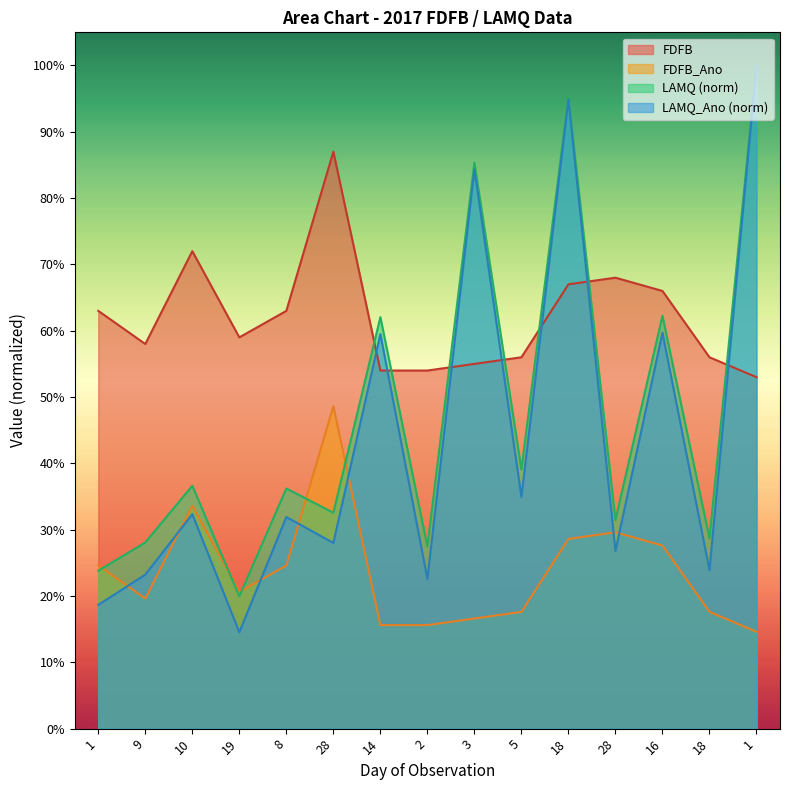

Count the FDFB values in the range 0 to 1.

15